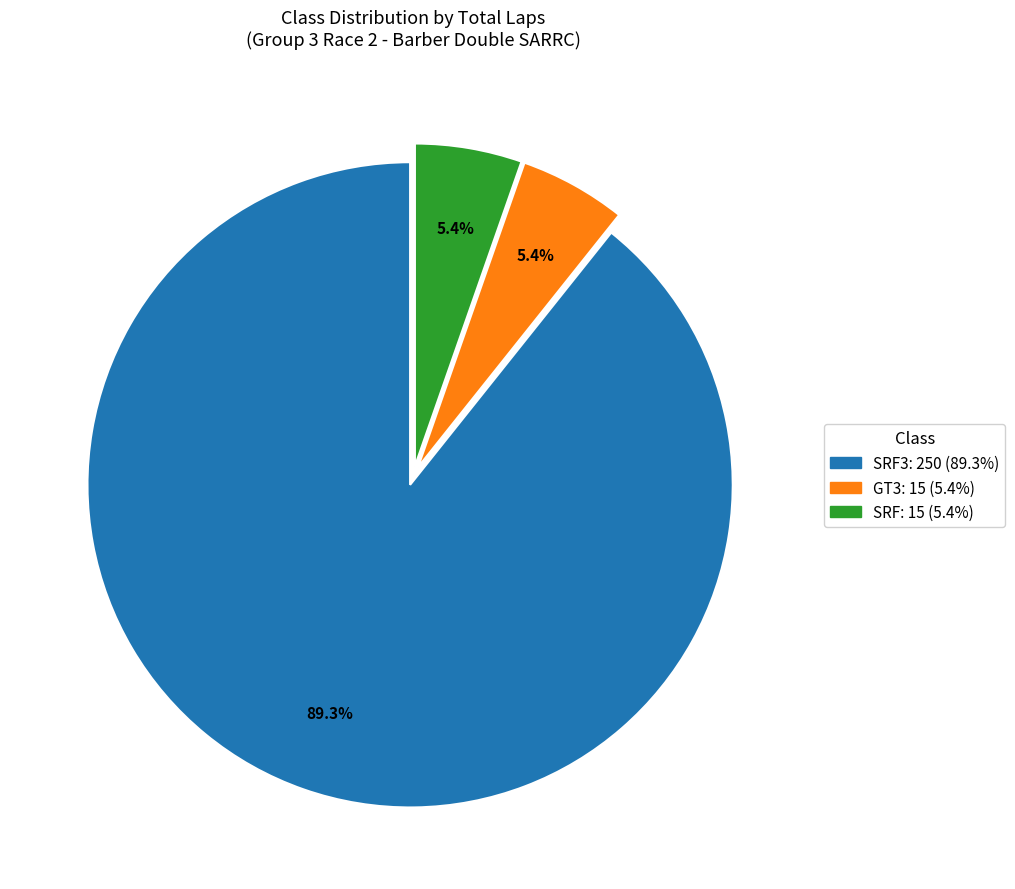

Is there any slice that represents more than half of the pie?

Yes